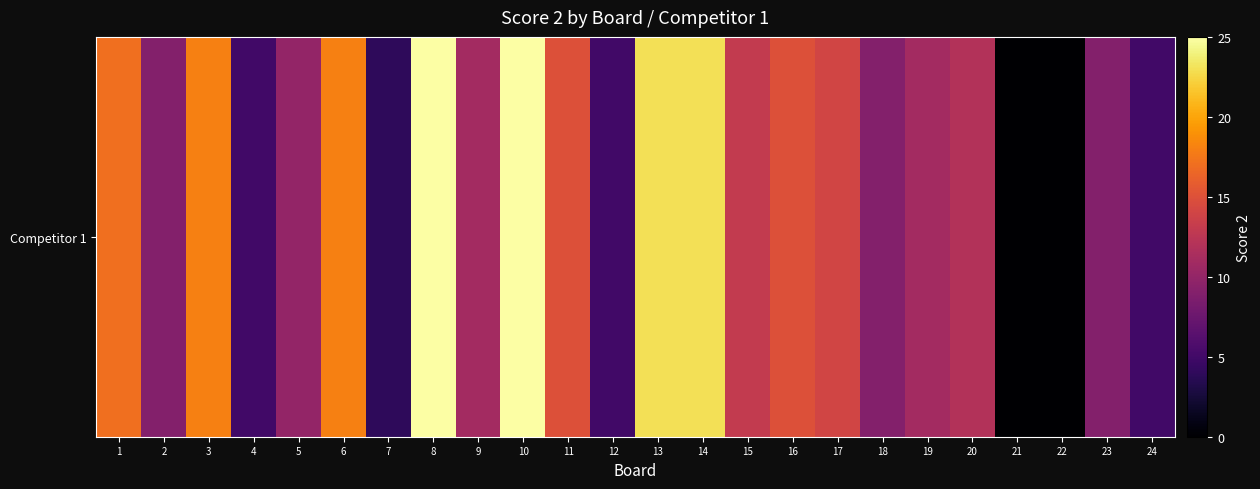

Reading left to right, list all the values displayed in this chart.

17	9	18	5	10	18	4	25	11	25	15	5	23	23	13	15	14	9	11	12	0	0	9	5